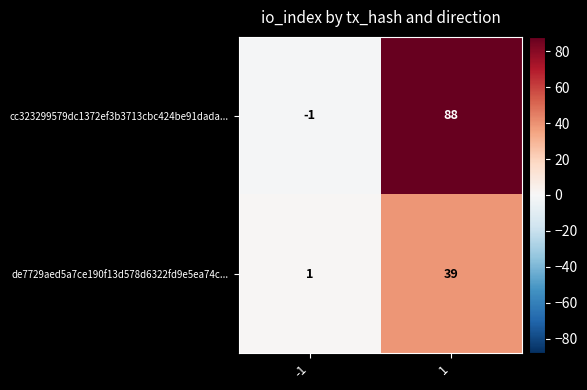

What is the greatest value displayed?

88